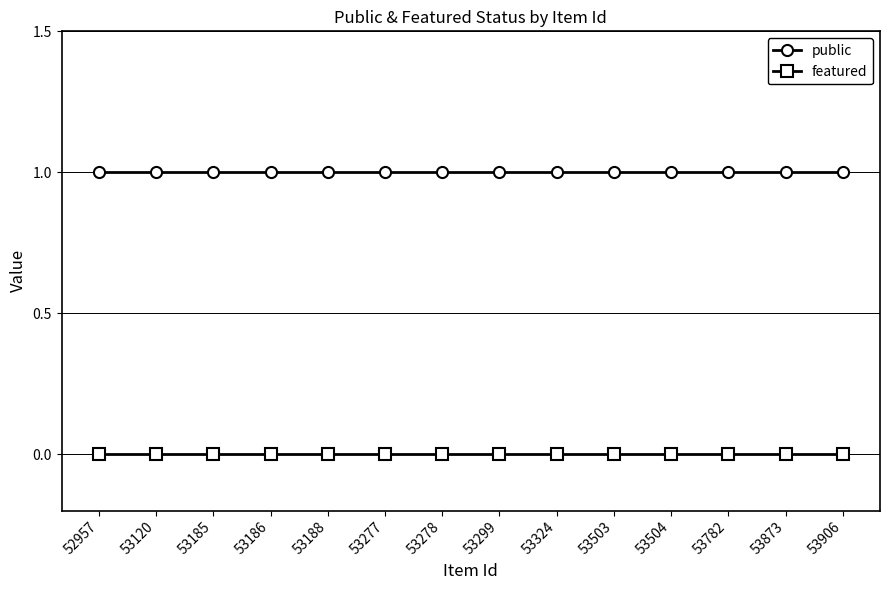

True or false: featured and public cross at least once.

False